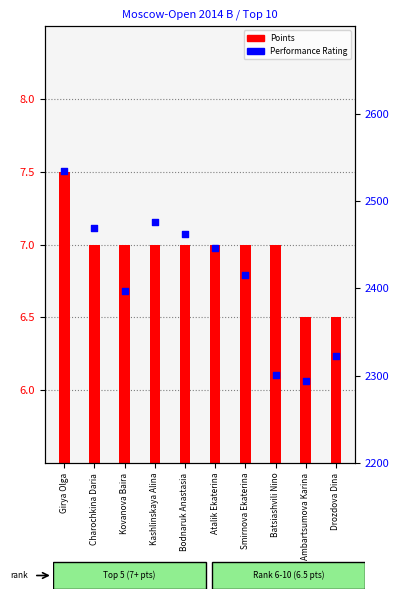

Which has a higher value, Kovanova Baira or Smirnova Ekaterina?

Smirnova Ekaterina